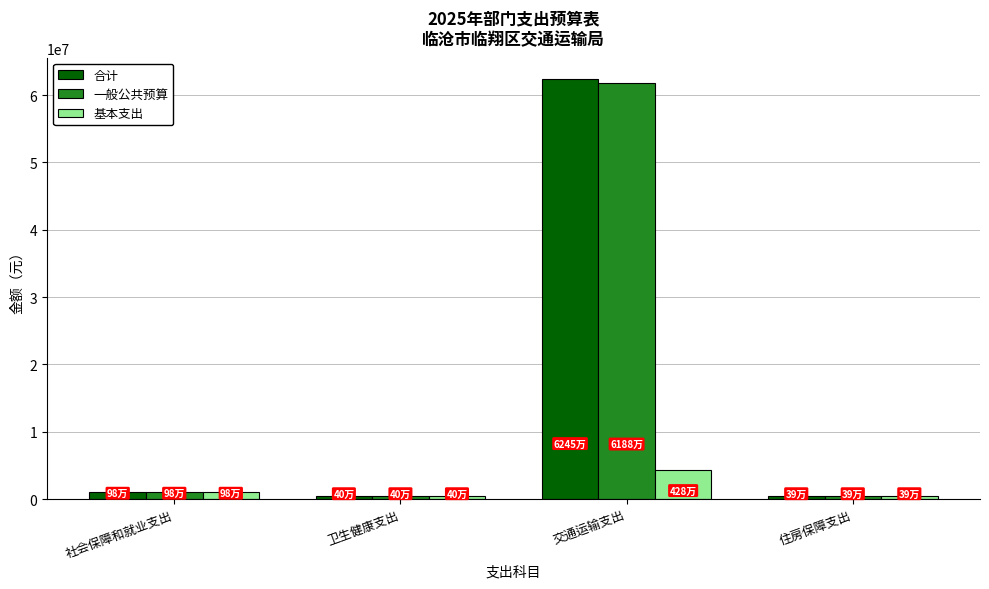

What value does the 合计 series have at 卫生健康支出?

397894.4